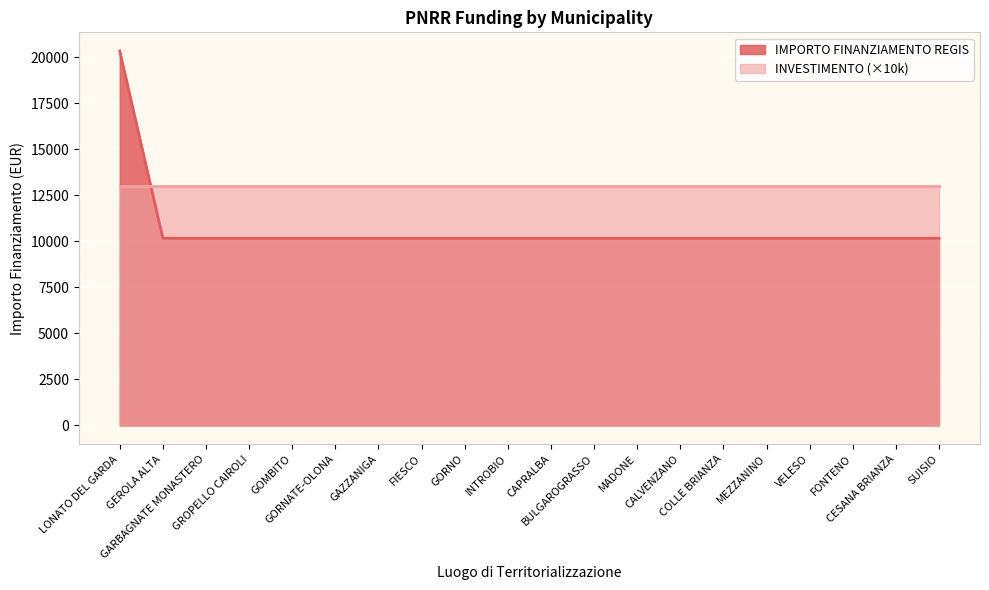

Reading left to right, transcribe all the data shown in this chart.

20344	10172	10172	10172	10172	10172	10172	10172	10172	10172	10172	10172	10172	10172	10172	10172	10172	10172	10172	10172